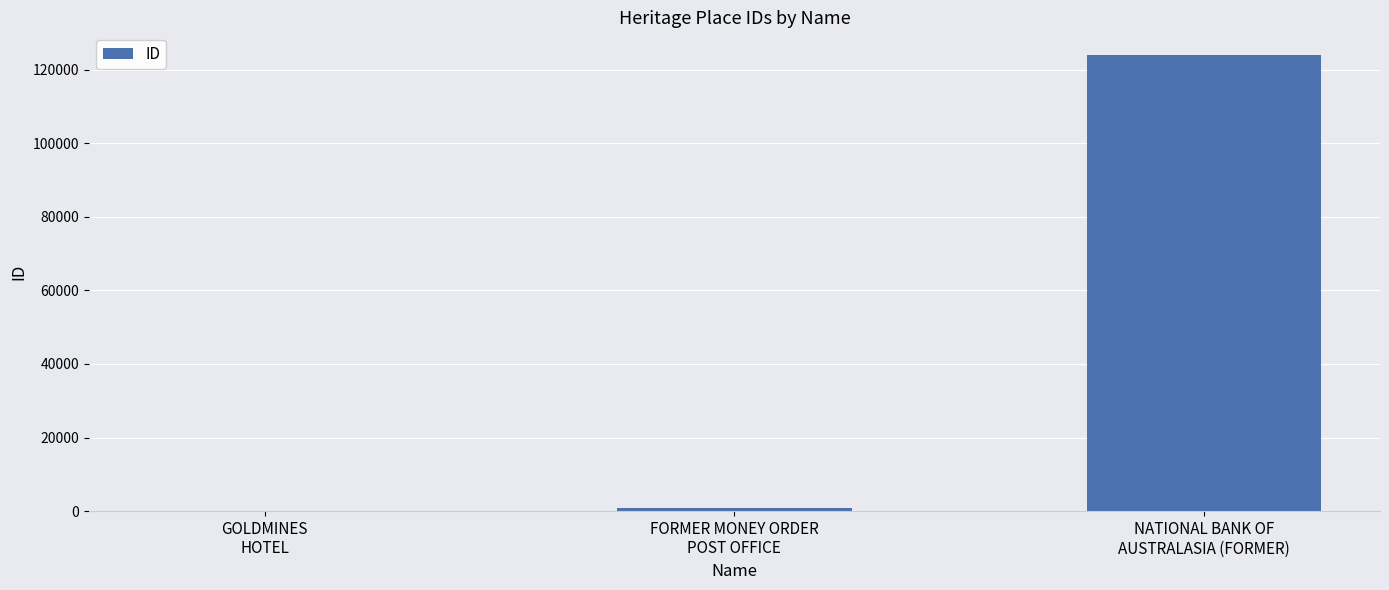

Between GOLDMINES
HOTEL and NATIONAL BANK OF
AUSTRALASIA (FORMER), which is larger?

NATIONAL BANK OF
AUSTRALASIA (FORMER)